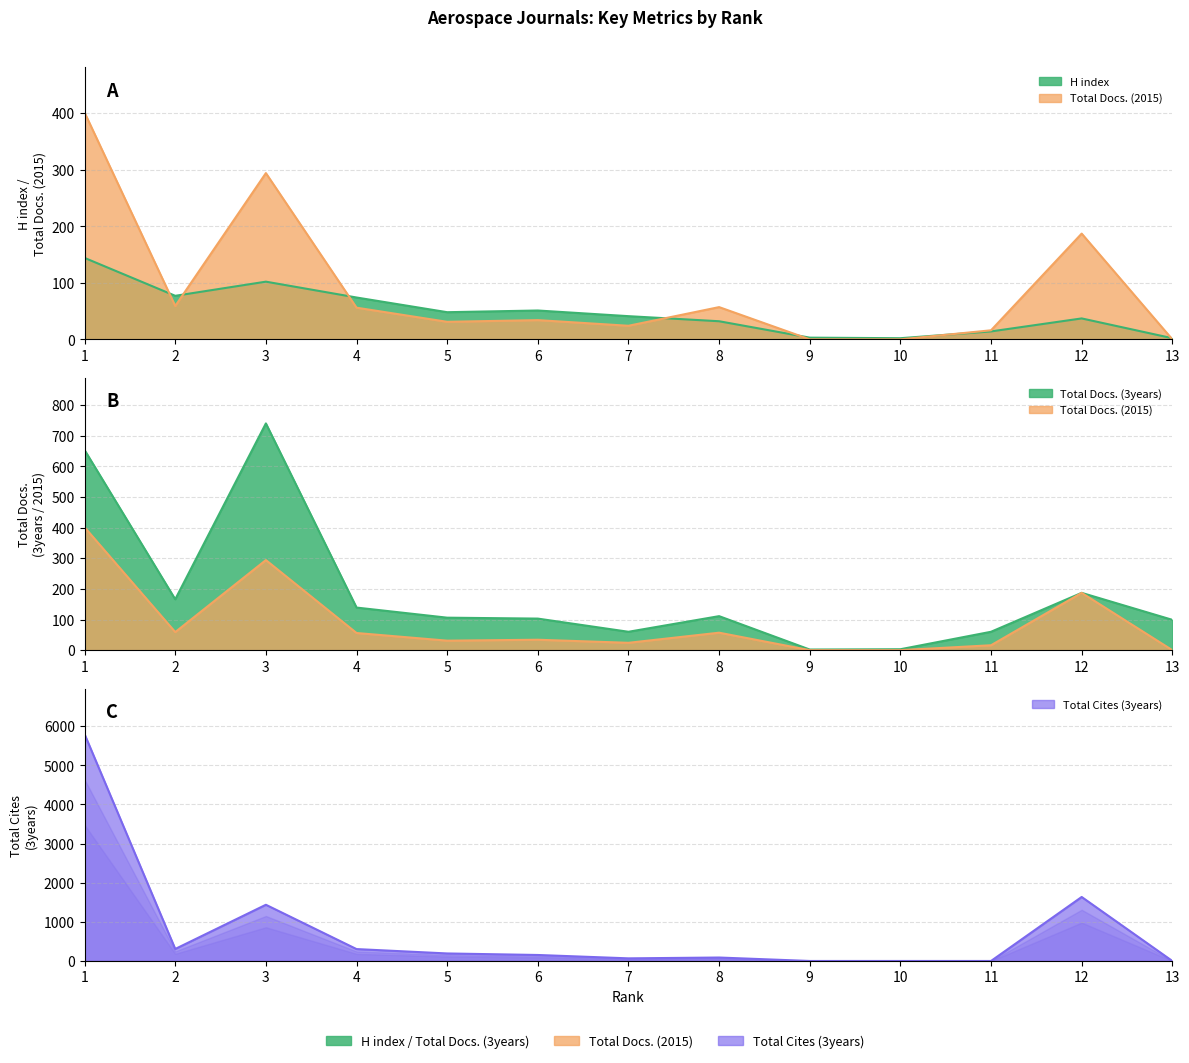

How many lines are shown in the chart?

4